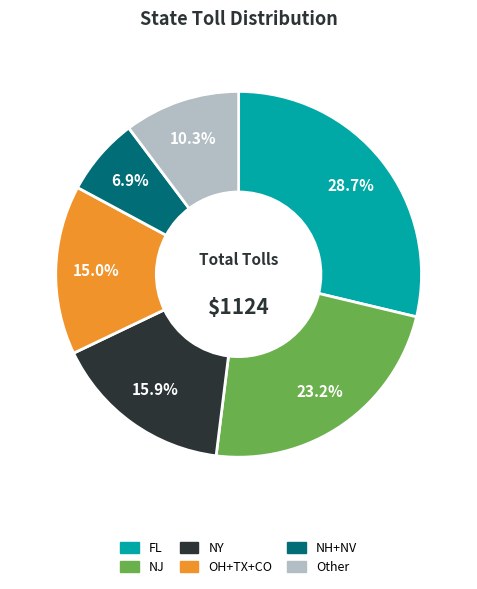

To the nearest percent, what is the difference between the largest and smallest slice percentages?

22%